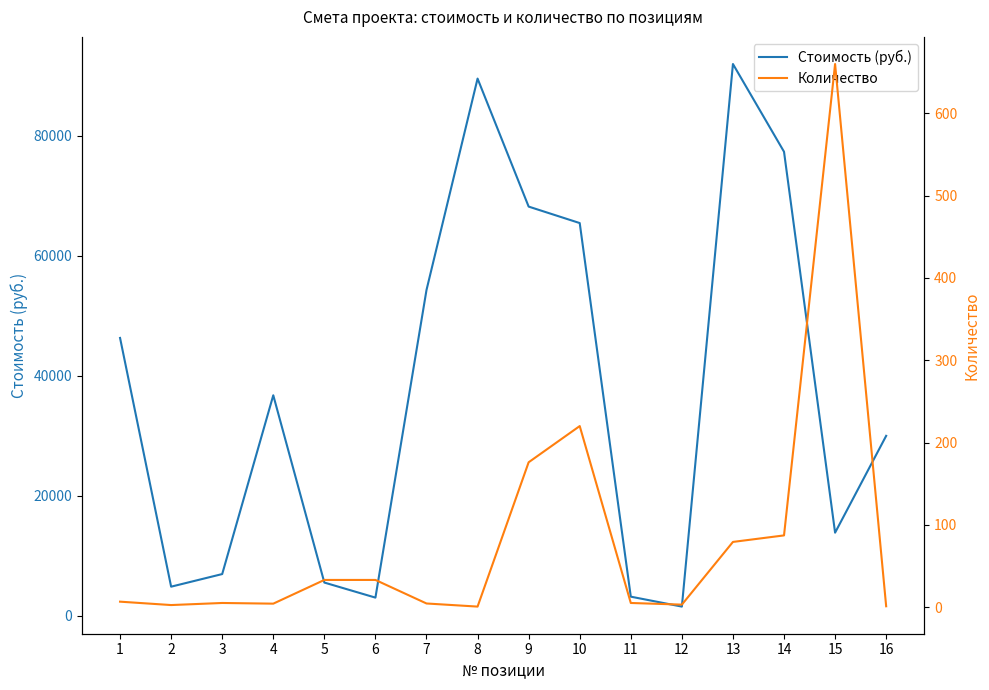

Reading left to right, what are all the values shown in this chart?

Стоимость (руб.): 1=46322.7	2=4858.6	3=6960.0	4=36763.2	5=5544.0	6=3033.4	7=54313.9	8=89556.1	9=68217.6	10=65472.0	11=3192.0	12=1537.2	13=91985.9	14=77362.6	15=13860.0	16=30000.0
Количество: 1=6.6	2=2.5	3=5.0	4=4.2	5=33.0	6=33.0	7=4.4	8=0.6	9=176.0	10=220.0	11=5.0	12=3.0	13=79.2	14=87.1	15=660.0	16=1.0